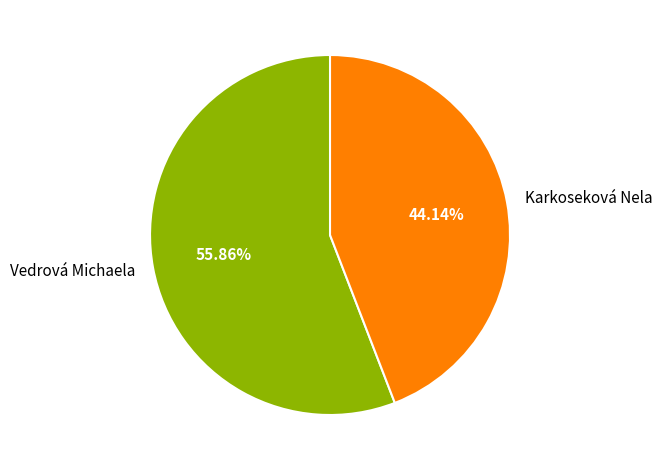

Is it true that Karkoseková Nela is 54% of the pie?

False